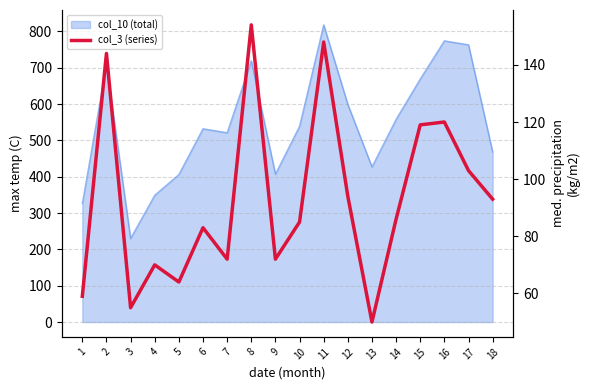

What is the change in value from 7 to 13?

-22